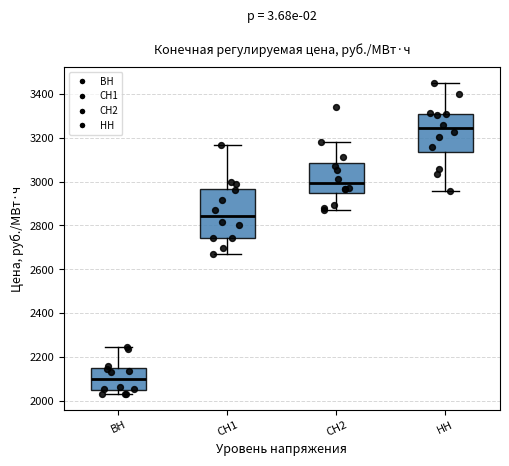

Reading left to right, read every box against the y-axis: the position of its median line, the range the box covers, and the ends of its whiskers. The values are not printed on the chart, so give them approximately, as read against the axis.

ВН: median 2100, box 2040 to 2140, whiskers 2020 to 2240
СН1: median 2840, box 2740 to 2960, whiskers 2660 to 3160
СН2: median 3000, box 2940 to 3080, whiskers 2860 to 3180
НН: median 3240, box 3140 to 3300, whiskers 2960 to 3460